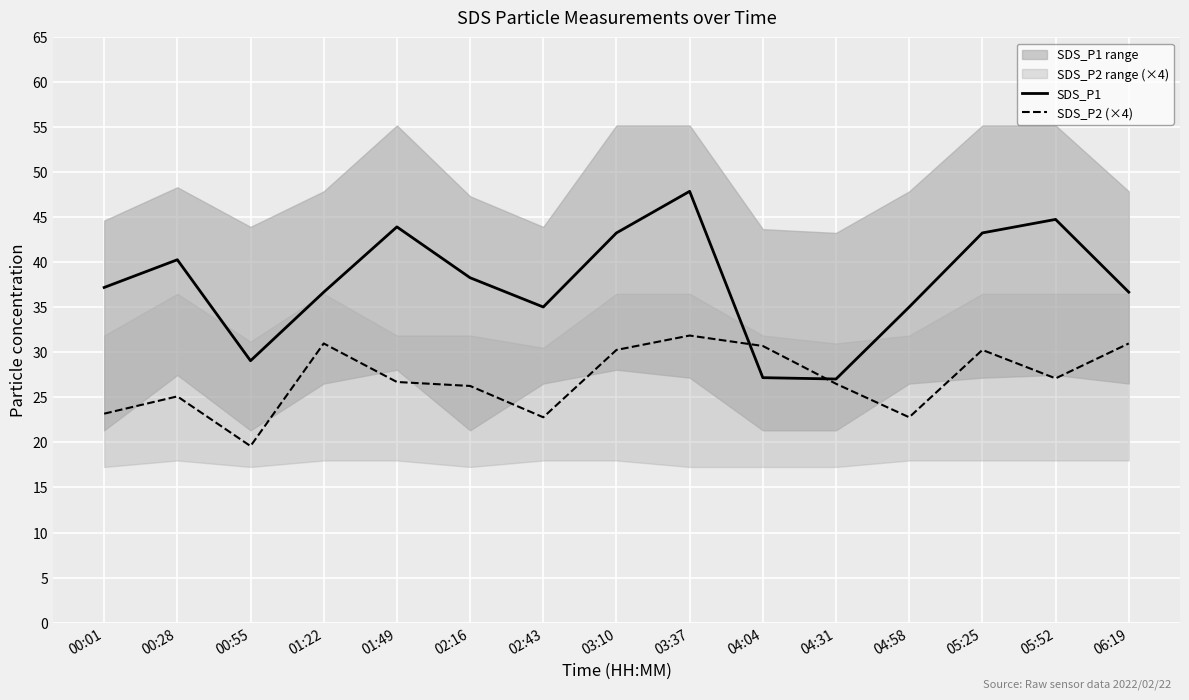

What is the difference between the maximum and second lowest values in the SDS_P1 series?

20.7